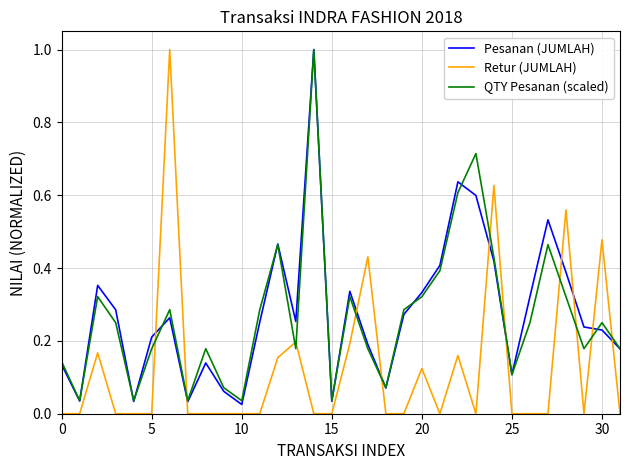

What is the highest value of the QTY Pesanan (scaled) series?

1.0